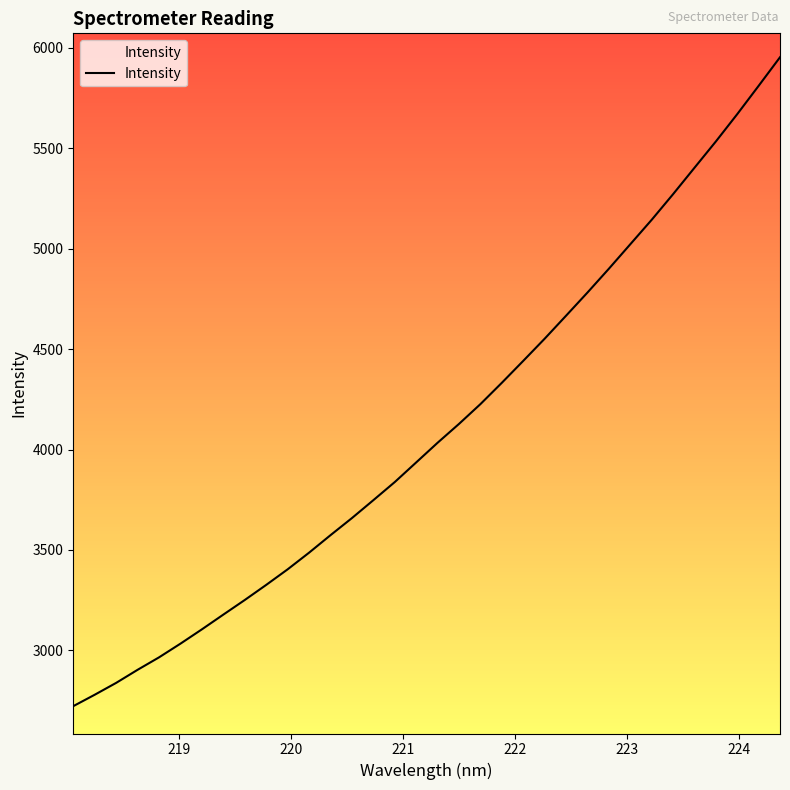

What is the difference between the maximum and minimum values?

3229.8